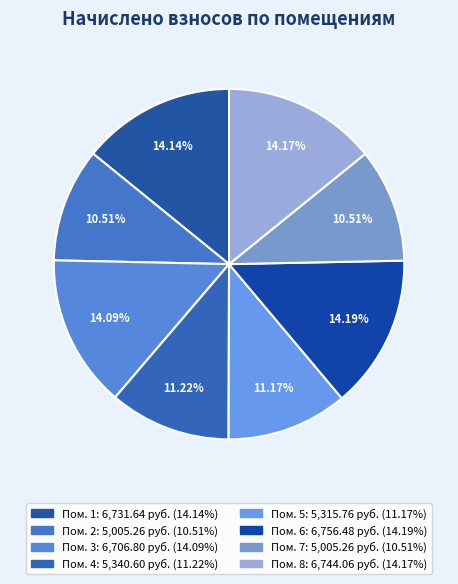

How many slices are in this pie chart?

8